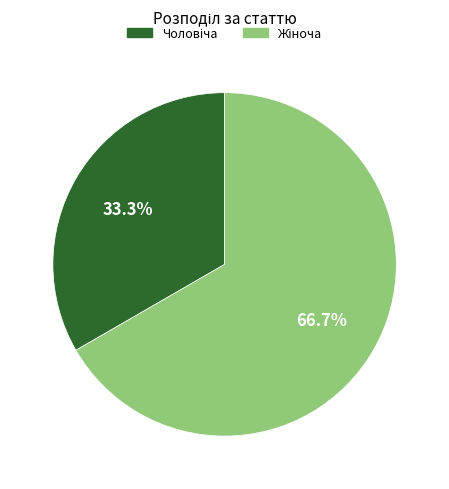

Is there a majority slice in this chart?

Yes